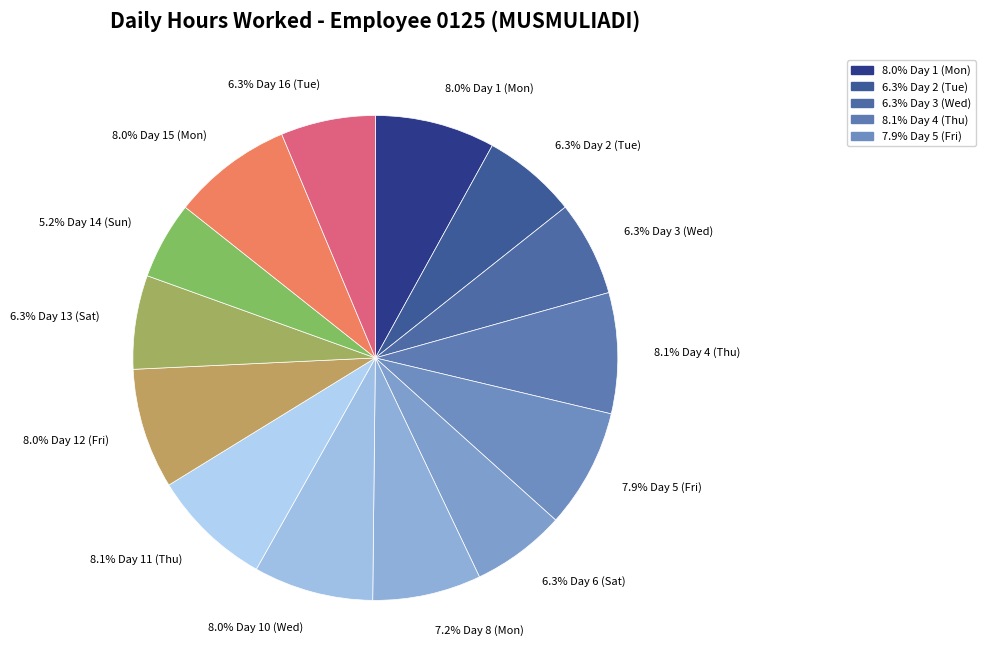

How many slices are in this pie chart?

14